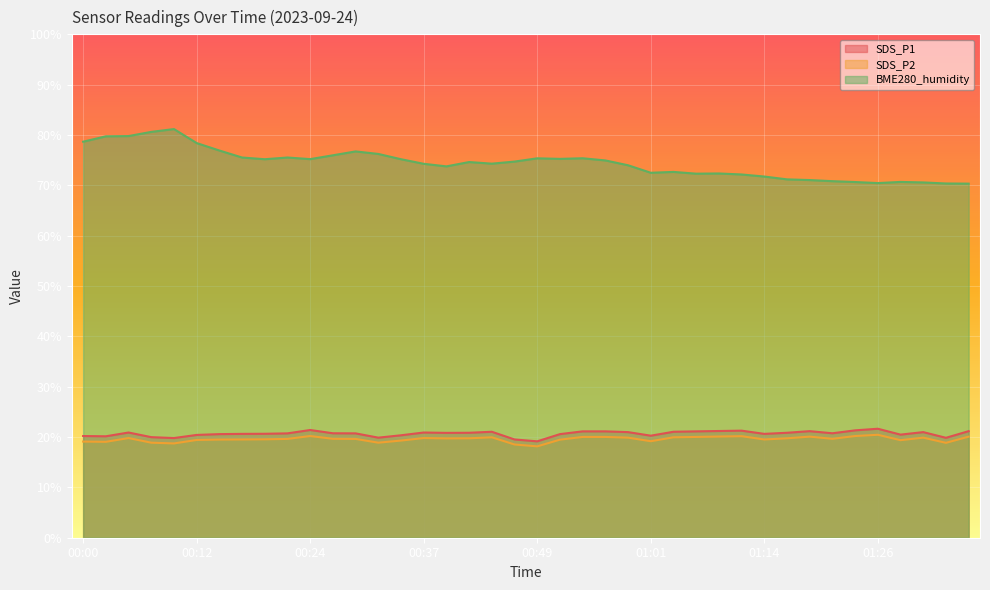

At which category does the chart reach its minimum across all series?

00:49